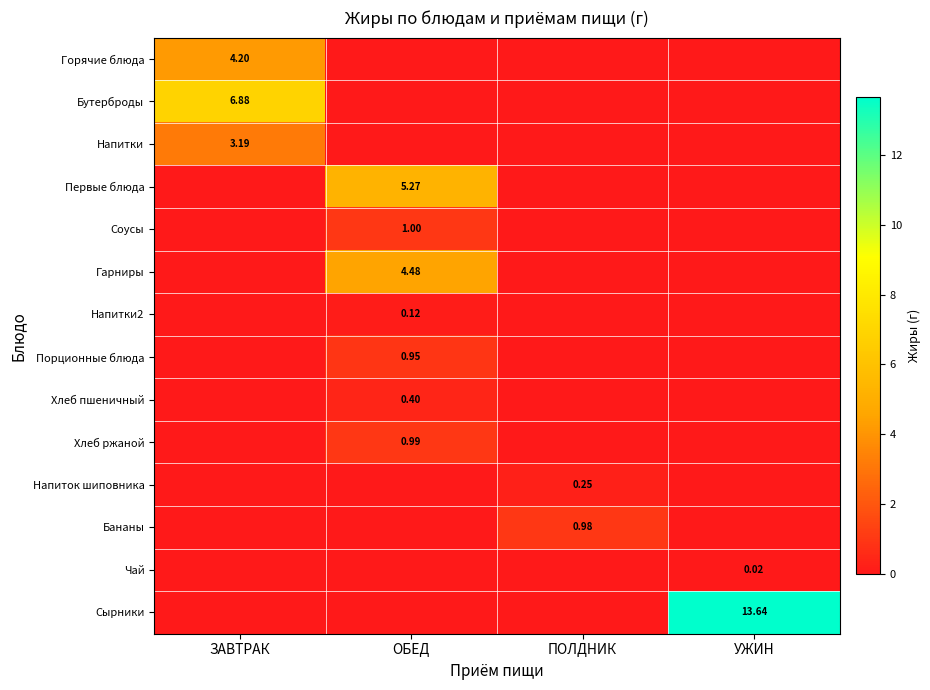

What is the average value of the Первые блюда series?

1.3